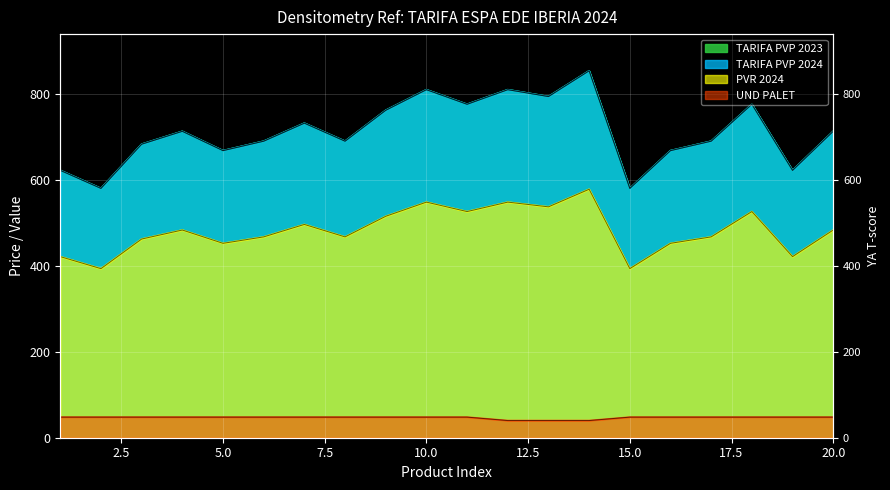

True or false: PVR 2024 and UND PALET intersect in this chart.

False